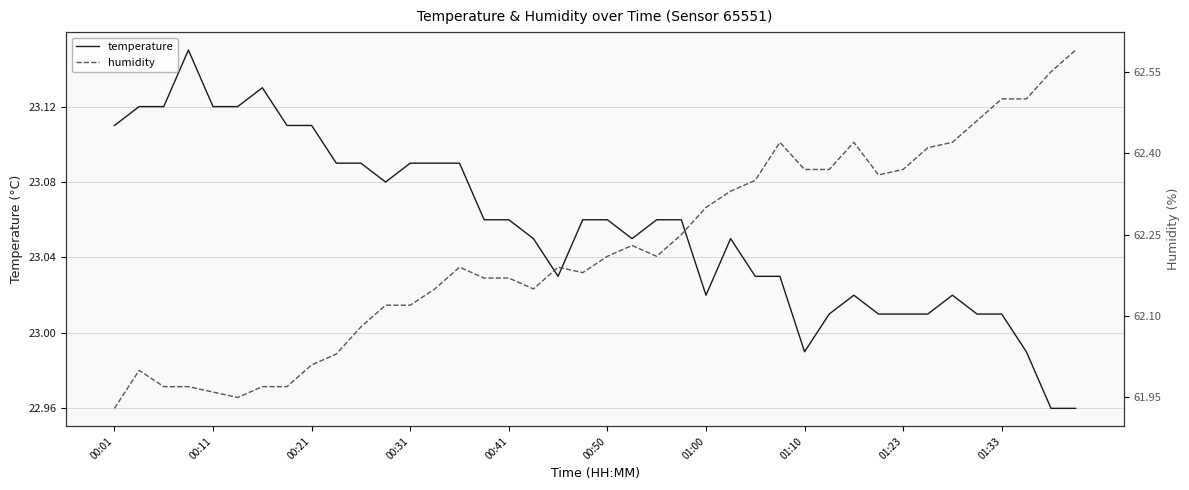

The temperature series shows 34.2 at 00:31. True or false?

False